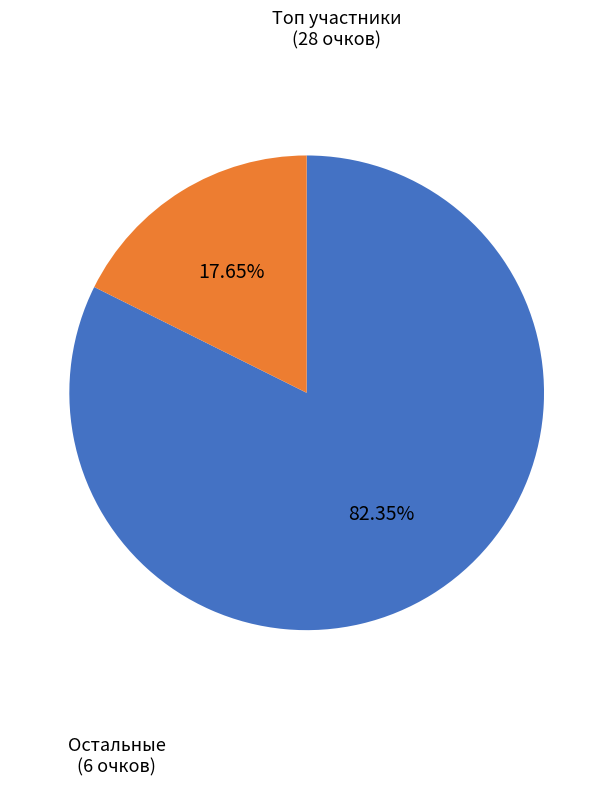

Is there a majority slice in this chart?

Yes